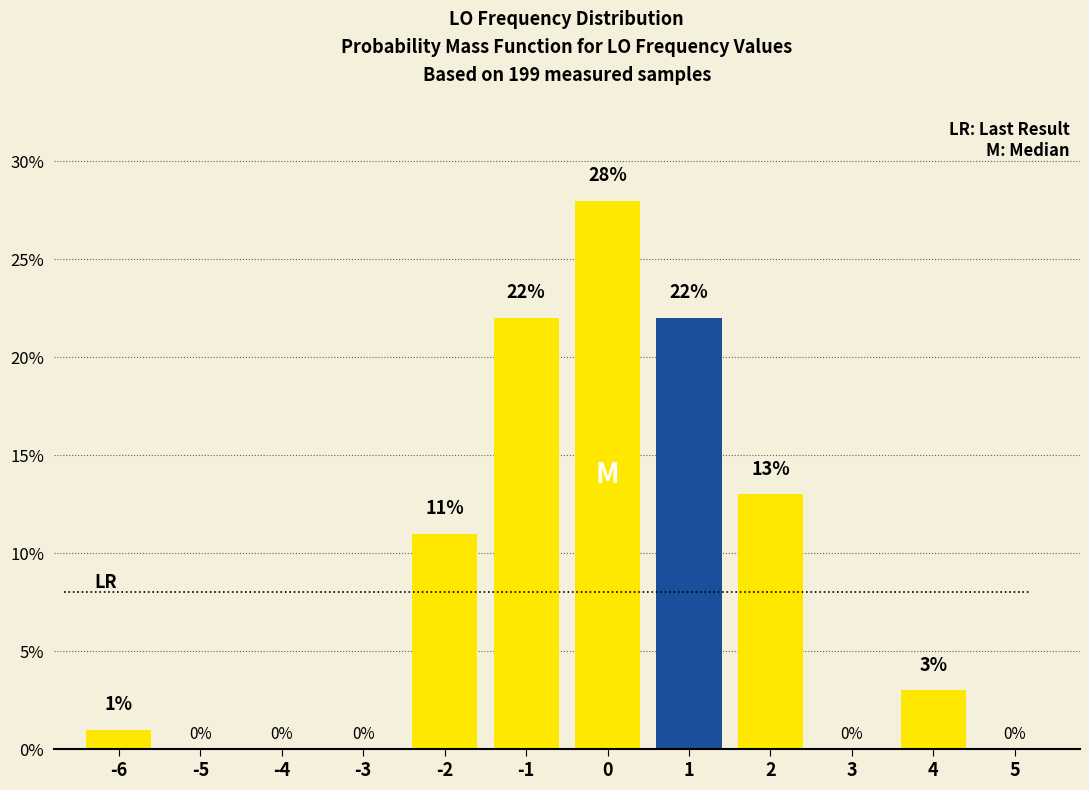

Reading left to right, transcribe this chart: for each bar, give the range it covers on the x-axis and its height.

-6.5 to -5.5: 1
-5.5 to -4.5: 0
-4.5 to -3.5: 0
-3.5 to -2.5: 0
-2.5 to -1.5: 11
-1.5 to -0.5: 22
-0.5 to 0.5: 28
0.5 to 1.5: 22
1.5 to 2.5: 13
2.5 to 3.5: 0
3.5 to 4.5: 3
4.5 to 5.5: 0